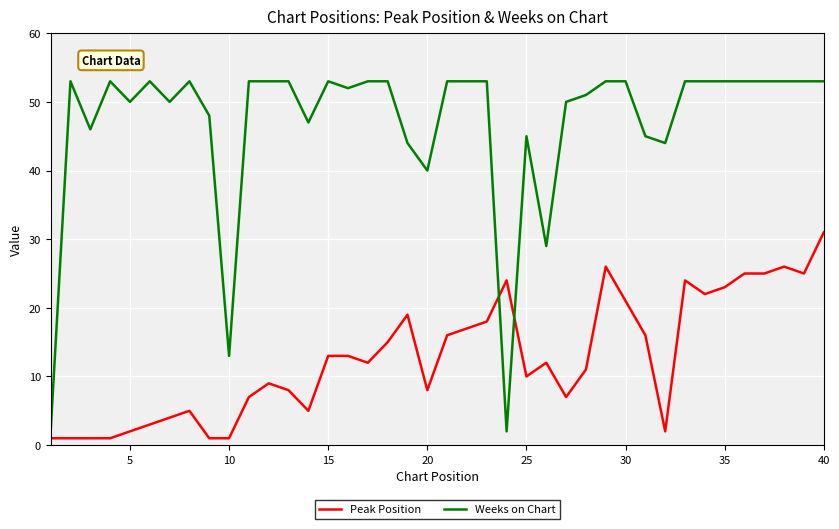

List the series in order of their peak value, highest first.

Weeks on Chart, Peak Position